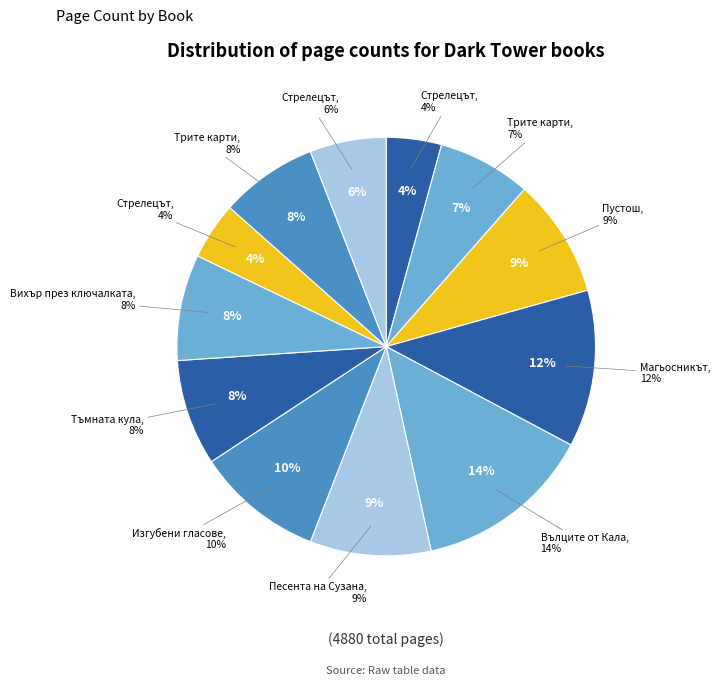

To the nearest percent, what portion does Магьосникът (916) represent?

12%